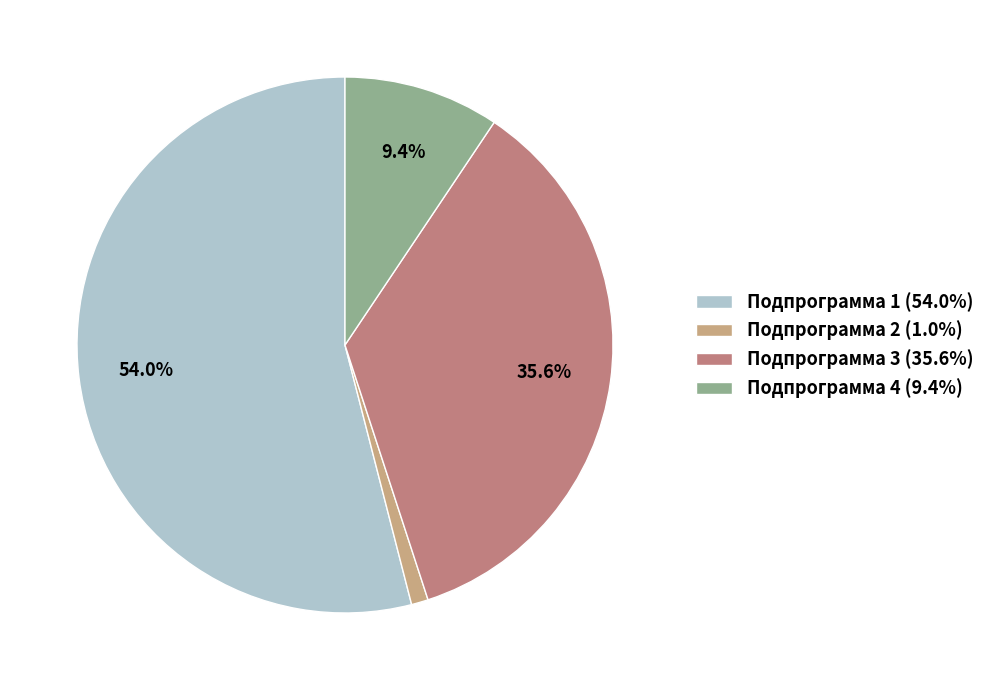

Is the sum of Подпрограмма 3 and Подпрограмма 4 greater than half?

No